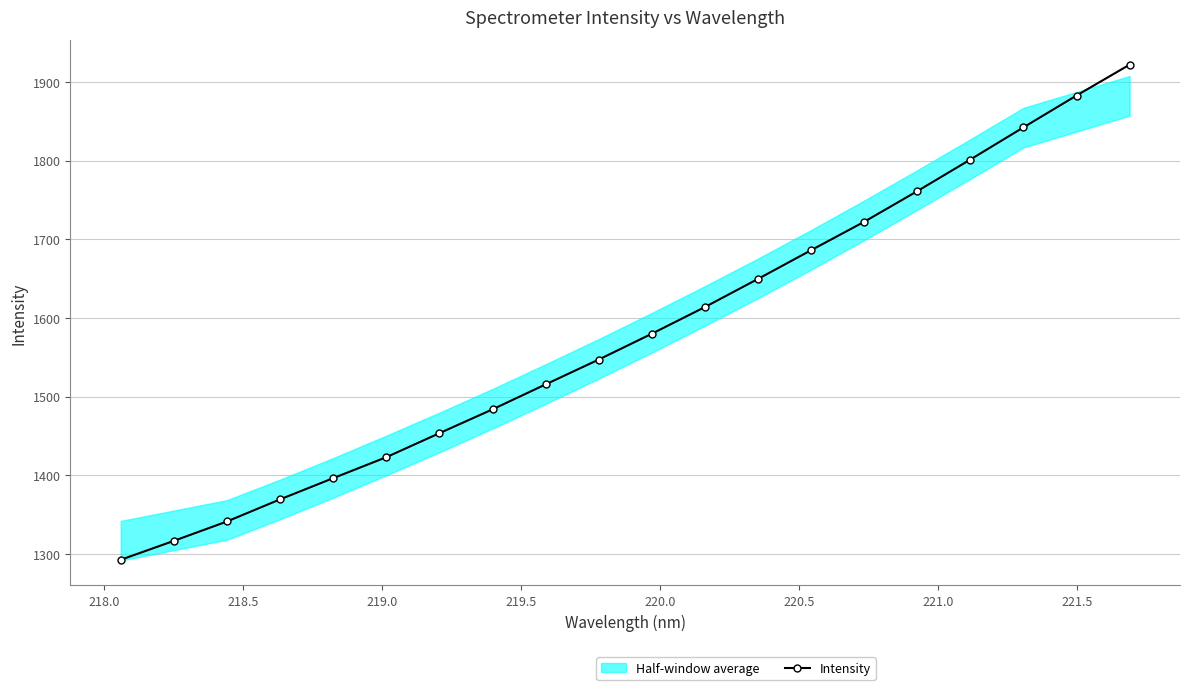

Is this an area chart (filled region under the line)?

No